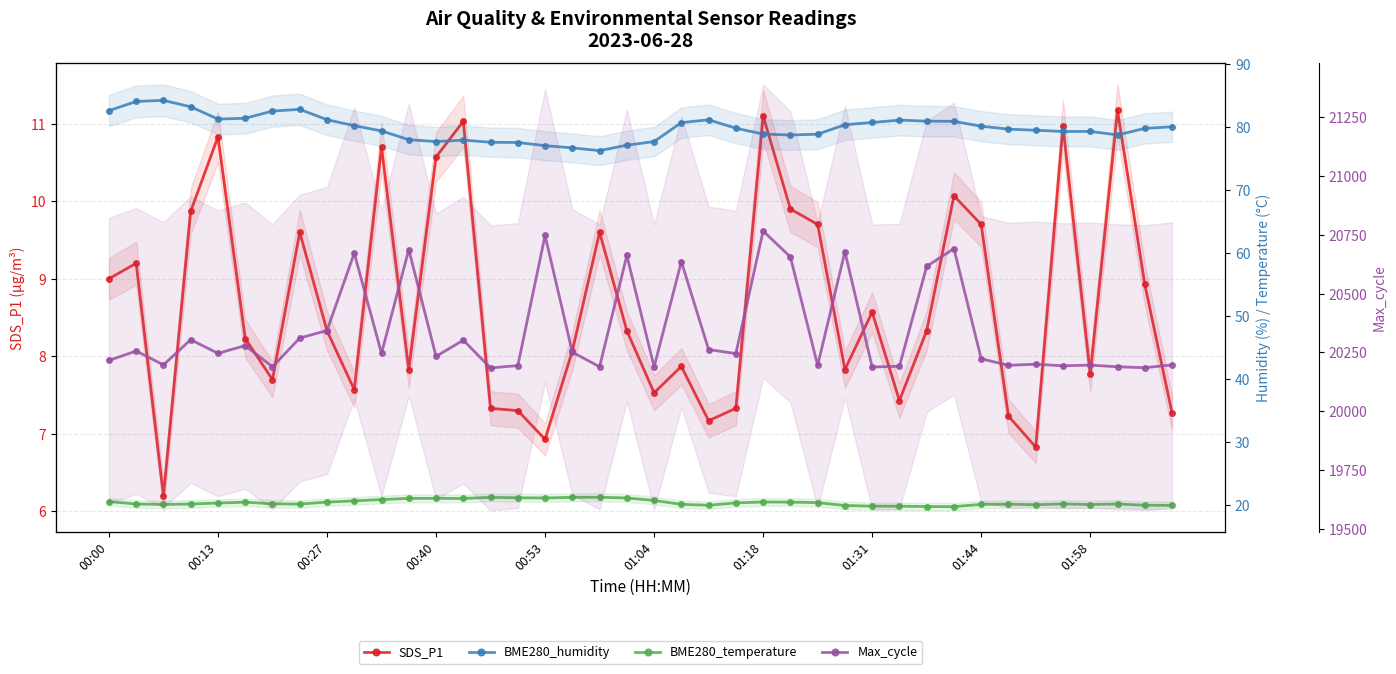

Reading right to left, transcribe all the data shown in this chart.

SDS_P1: 7.3	8.9	11.2	7.8	11.0	6.8	7.2	9.7	10.1	8.3	7.4	8.6	7.8	9.7	9.9	11.1	7.3	7.2	7.9	7.5	8.3	9.6	8.1	6.9	7.3	7.3	11.0	10.6	7.8	10.7	7.6	8.3	9.6	7.7	8.2	10.8	9.9	6.2	9.2	9.0
BME280_humidity: 80.0	79.8	78.7	79.3	79.3	79.5	79.6	80.1	80.9	80.9	81.1	80.7	80.3	78.8	78.7	78.9	79.8	81.1	80.7	77.7	77.1	76.2	76.7	77.0	77.5	77.6	77.9	77.7	78.0	79.4	80.2	81.1	82.8	82.5	81.4	81.2	83.2	84.2	84.0	82.6
BME280_temperature: 19.9	19.9	20.1	20.0	20.1	20.0	20.1	20.1	19.7	19.7	19.8	19.8	19.9	20.3	20.4	20.4	20.3	19.9	20.1	20.7	21.1	21.2	21.2	21.1	21.1	21.2	21.0	21.0	21.0	20.8	20.6	20.4	20.1	20.1	20.4	20.3	20.1	20.1	20.1	20.5
Max_cycle: 20197.0	20185.0	20189.0	20196.0	20193.0	20200.0	20195.0	20223.0	20691.0	20616.0	20191.0	20188.0	20678.0	20195.0	20656.0	20766.0	20245.0	20262.0	20636.0	20188.0	20662.0	20189.0	20251.0	20747.0	20194.0	20184.0	20302.0	20233.0	20687.0	20246.0	20672.0	20343.0	20311.0	20189.0	20279.0	20246.0	20304.0	20197.0	20256.0	20216.0